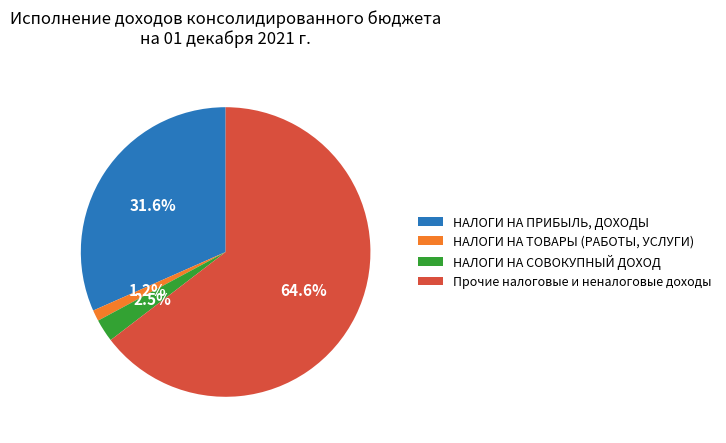

Rank the categories by value from lowest to highest.

НАЛОГИ НА ТОВАРЫ (РАБОТЫ, УСЛУГИ), НАЛОГИ НА СОВОКУПНЫЙ ДОХОД, НАЛОГИ НА ПРИБЫЛЬ, ДОХОДЫ, Прочие налоговые и неналоговые доходы